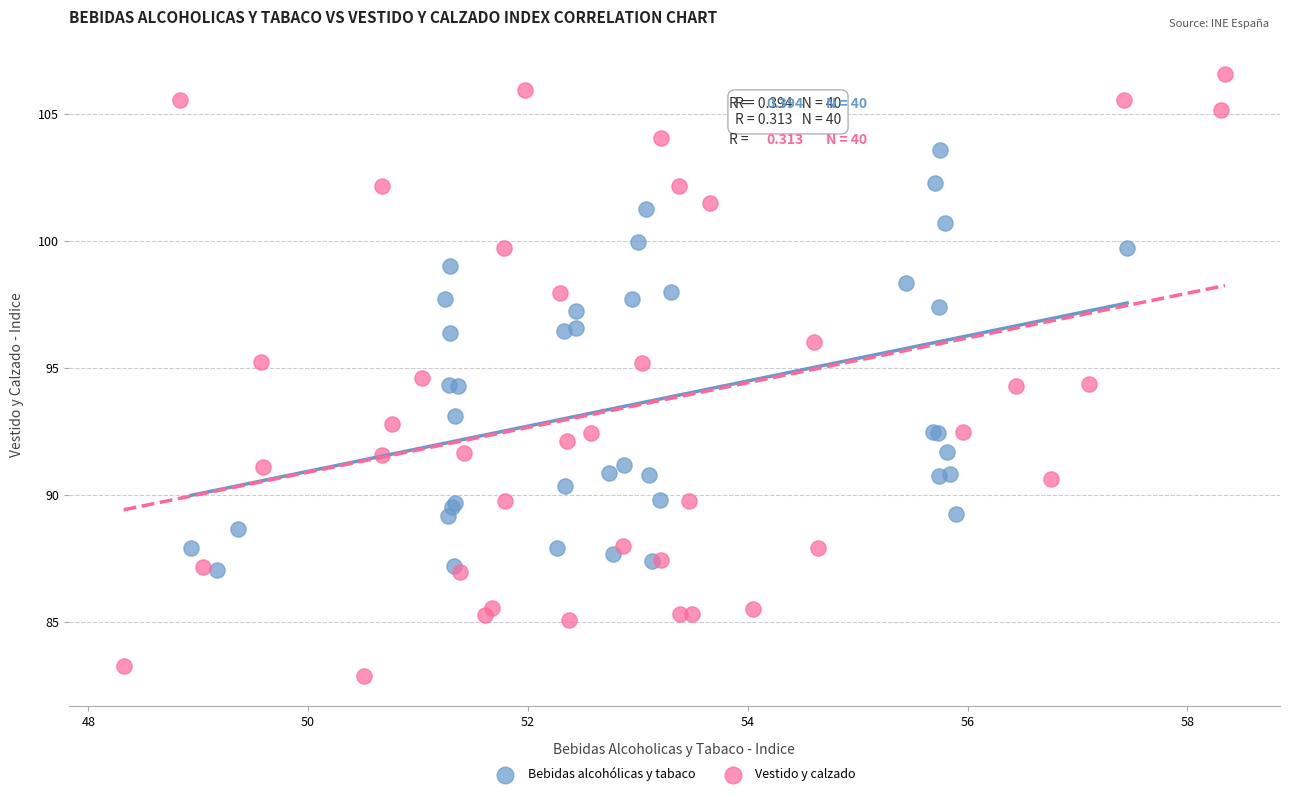

Which series reaches the minimum Y coordinate?

Vestido y calzado